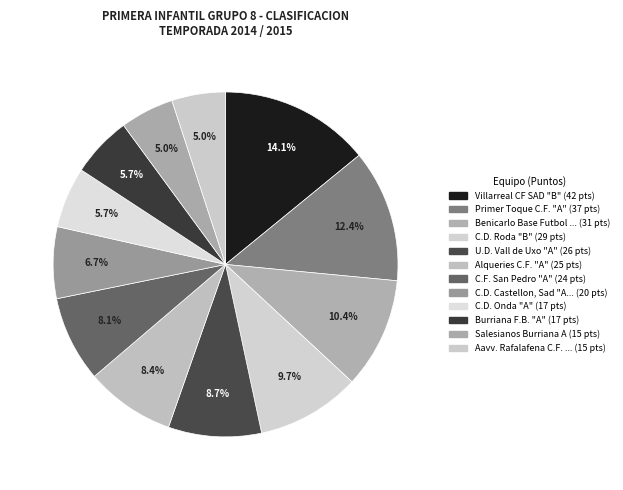

How many slices are in this pie chart?

12